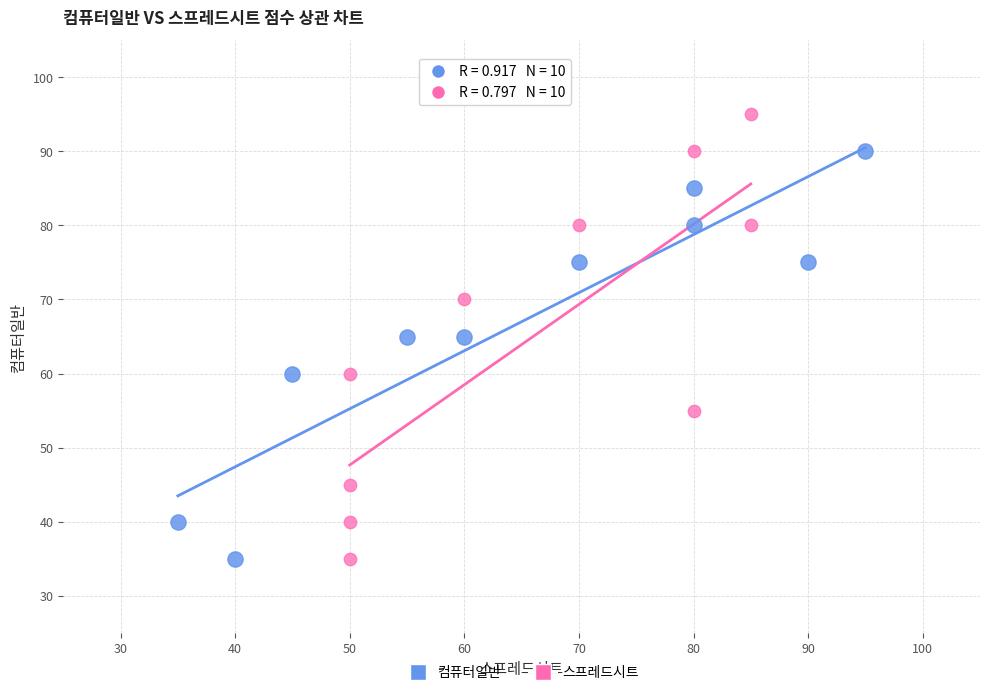

Which series reaches the maximum Y coordinate?

스프레드시트